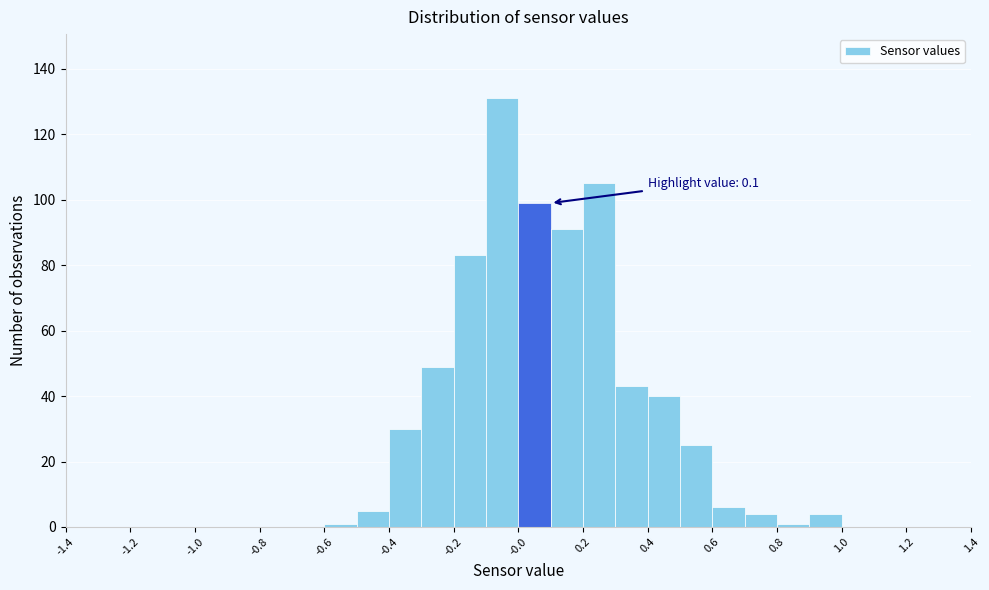

Over which range of the x-axis is the bar tallest?

-0.1 to 0.0